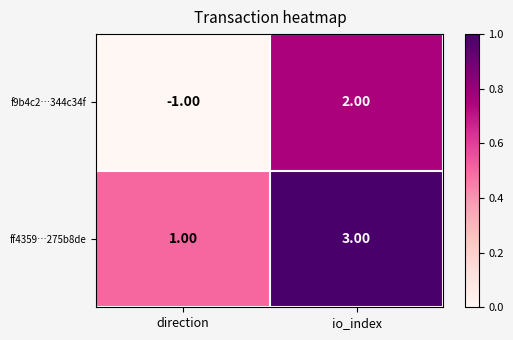

At which label is f9b4c2…344c34f closest to 0?

direction